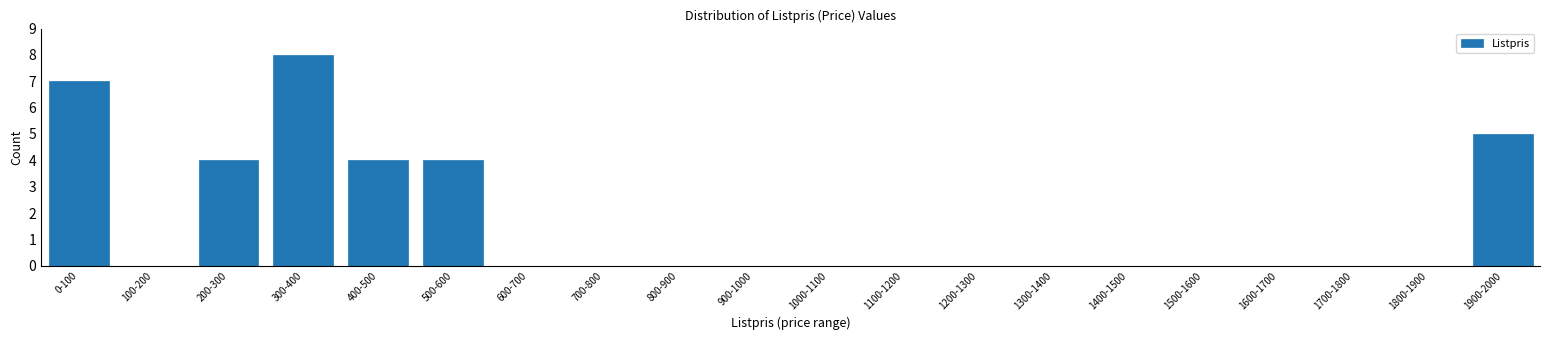

Reading left to right, what are all the values shown in this chart?

0-100=7	100-200=0	200-300=4	300-400=8	400-500=4	500-600=4	600-700=0	700-800=0	800-900=0	900-1000=0	1000-1100=0	1100-1200=0	1200-1300=0	1300-1400=0	1400-1500=0	1500-1600=0	1600-1700=0	1700-1800=0	1800-1900=0	1900-2000=5